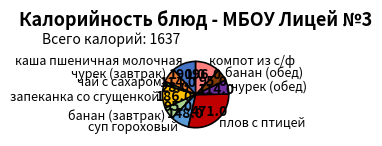

Do суп гороховый and чурек (завтрак) together represent more than half of the pie?

No